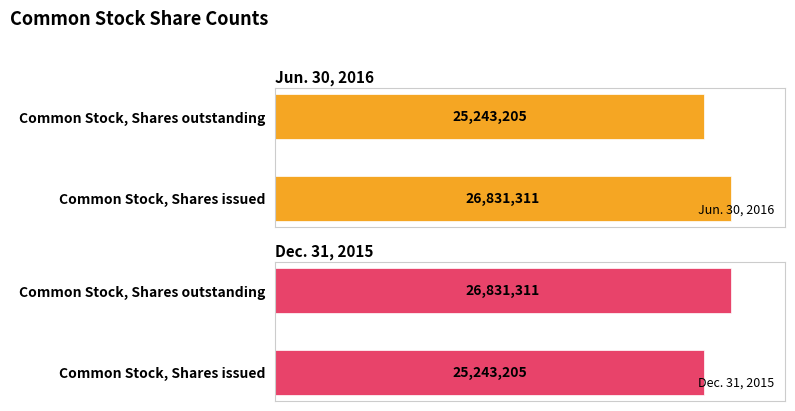

Count the Jun. 30, 2016 values in the range 25243205 to 26831311.

2